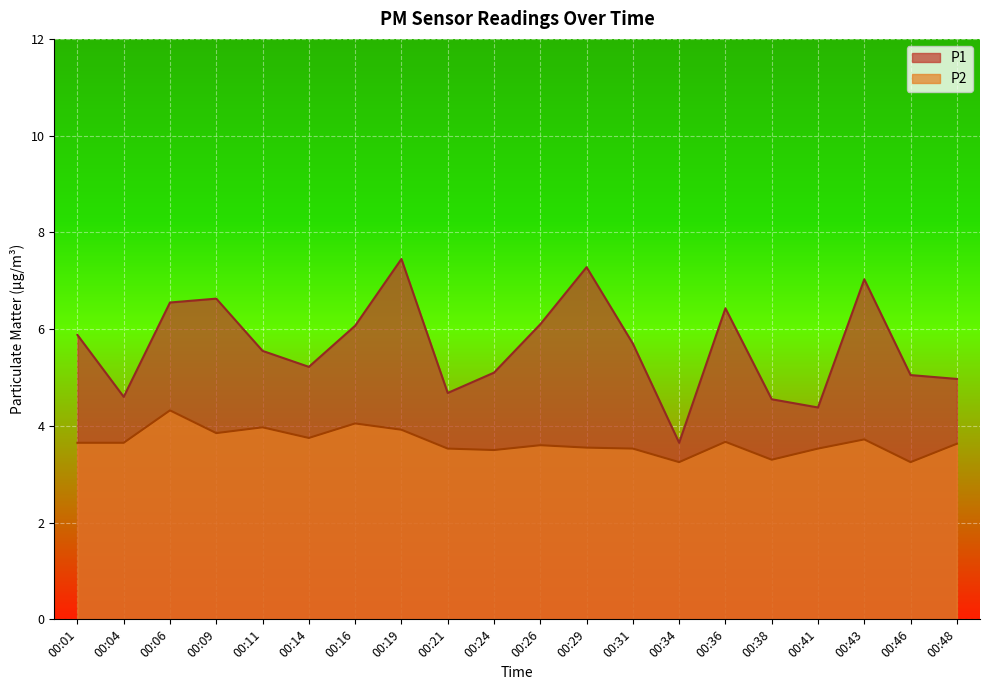

What is the maximum value for P2?

4.3